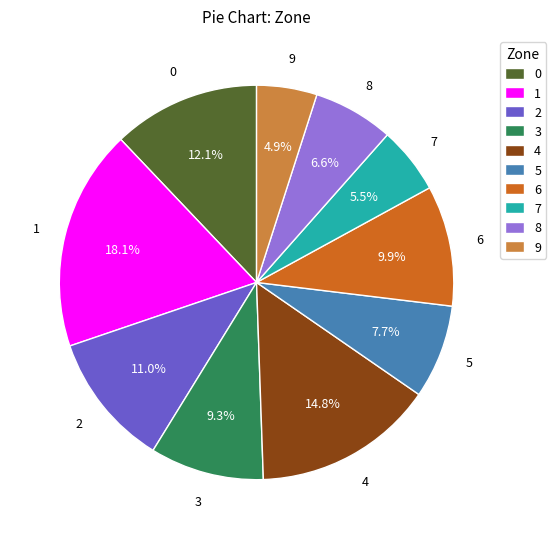

What is the largest slice in the pie chart?

1